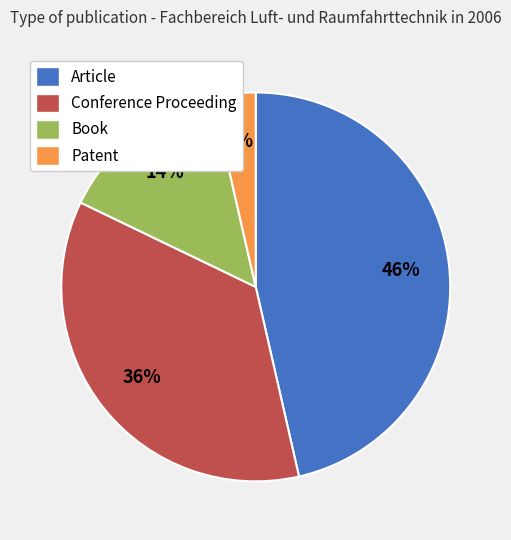

To the nearest percent, what is the combined percentage of Patent and Book?

18%